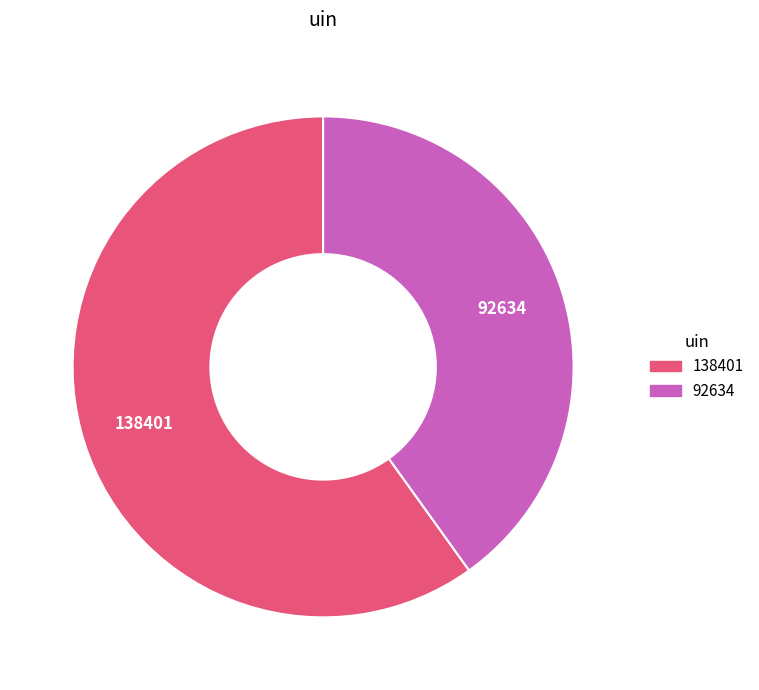

The 138401 slice represents 47% of the pie. True or false?

False